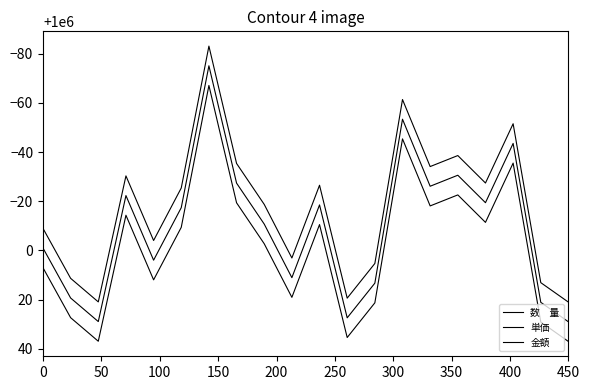

Reading right to left, list all the values displayed in this chart.

数　量: 1000029.0	1000021.1	999956.5	999980.6	999969.4	999973.9	999946.6	1000013.3	1000027.4	999981.5	1000011.1	999989.3	999972.6	999924.9	999982.6	1000003.9	999977.7	1000028.9	1000019.3	999999.0
単価: 1000037.0	1000029.1	999964.5	999988.6	999977.4	999981.9	999954.6	1000021.3	1000035.4	999989.5	1000019.1	999997.3	999980.6	999932.9	999990.6	1000011.9	999985.7	1000036.9	1000027.3	1000007.0
金額: 1000021.0	1000013.1	999948.5	999972.6	999961.4	999965.9	999938.6	1000005.3	1000019.4	999973.5	1000003.1	999981.3	999964.6	999916.9	999974.6	999995.9	999969.7	1000020.9	1000011.3	999991.0